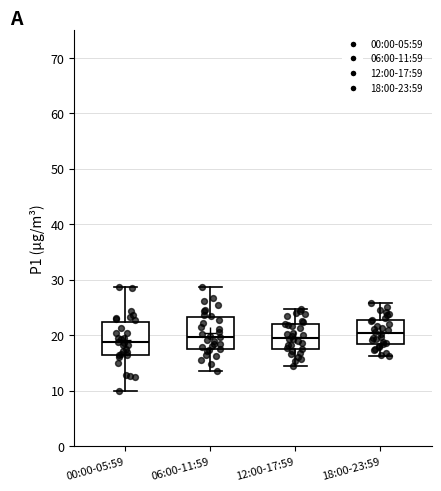

Reading left to right, read every box against the y-axis: the position of its median line, the range the box covers, and the ends of its whiskers. The values are not printed on the chart, so give them approximately, as read against the axis.

00:00-05:59: median 19, box 17 to 22, whiskers 10 to 29
06:00-11:59: median 20, box 18 to 23, whiskers 14 to 29
12:00-17:59: median 20, box 18 to 22, whiskers 15 to 25
18:00-23:59: median 20, box 18 to 23, whiskers 16 to 26